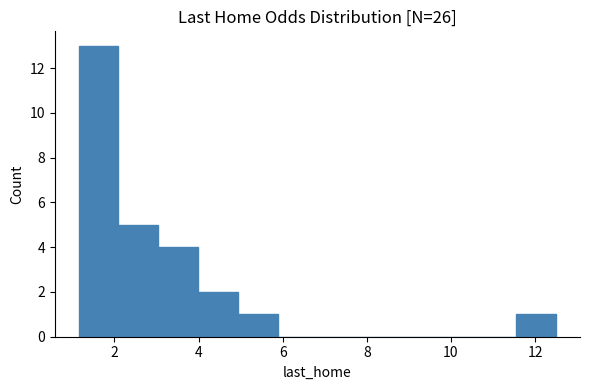

Reading left to right, transcribe this chart: for each bar, give the range it covers on the x-axis and its height. Neither the bar edges nor the heights are printed on the chart, so give them approximately, as read against the axes.

1.2 to 2.0: 13
2.0 to 3.0: 5
3.0 to 4.0: 4
4.0 to 5.0: 2
5.0 to 5.8: 1
5.8 to 6.8: 0
6.8 to 7.8: 0
7.8 to 8.8: 0
8.8 to 9.6: 0
9.6 to 10.6: 0
10.6 to 11.6: 0
11.6 to 12.6: 1